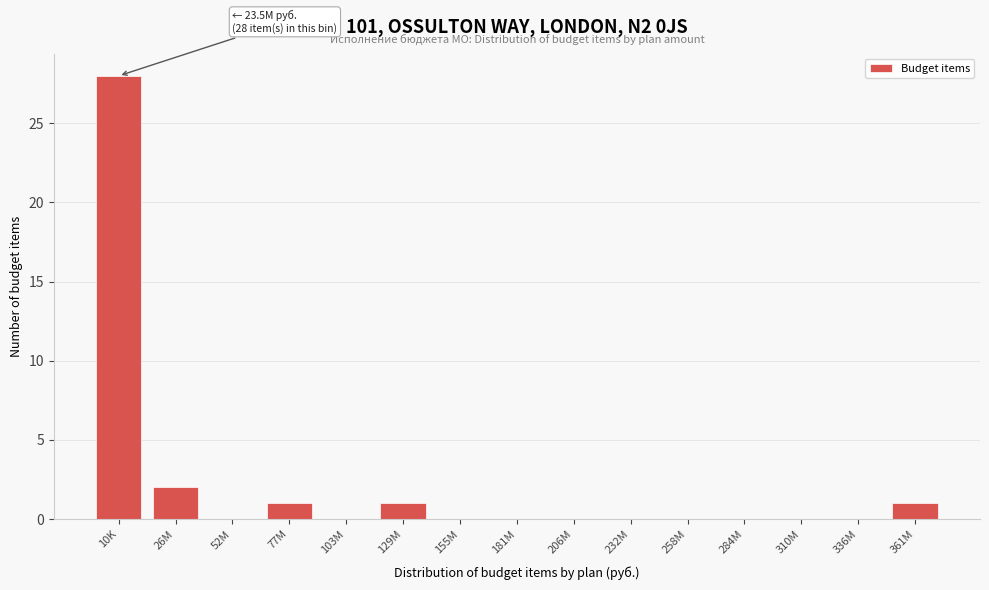

Reading left to right, extract all data points from this chart.

10K=28	26M=2	52M=0	77M=1	103M=0	129M=1	155M=0	181M=0	206M=0	232M=0	258M=0	284M=0	310M=0	336M=0	361M=1